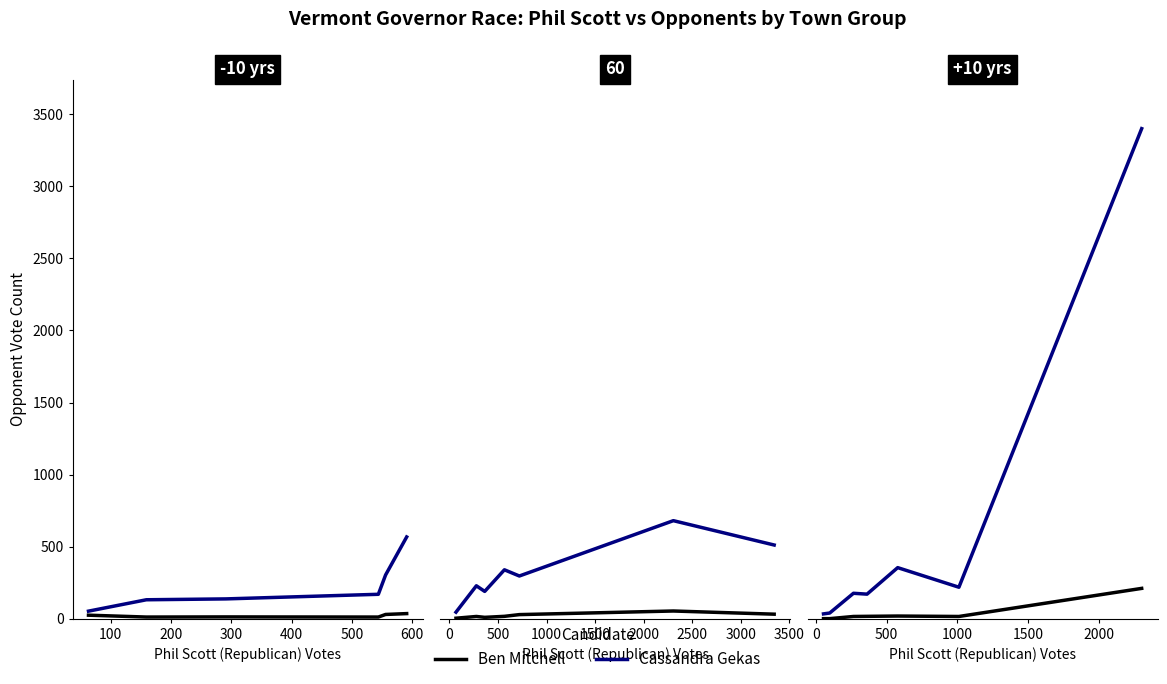

How many interior local valleys does the Cassandra Gekas series have?

2